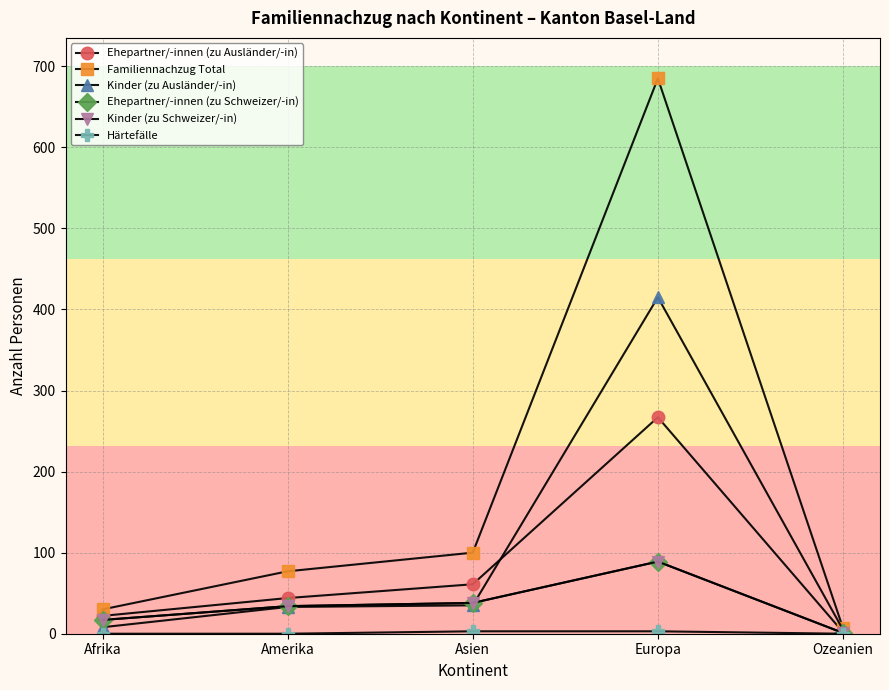

Is it true that Härtefälle equals 3 at Europa?

True